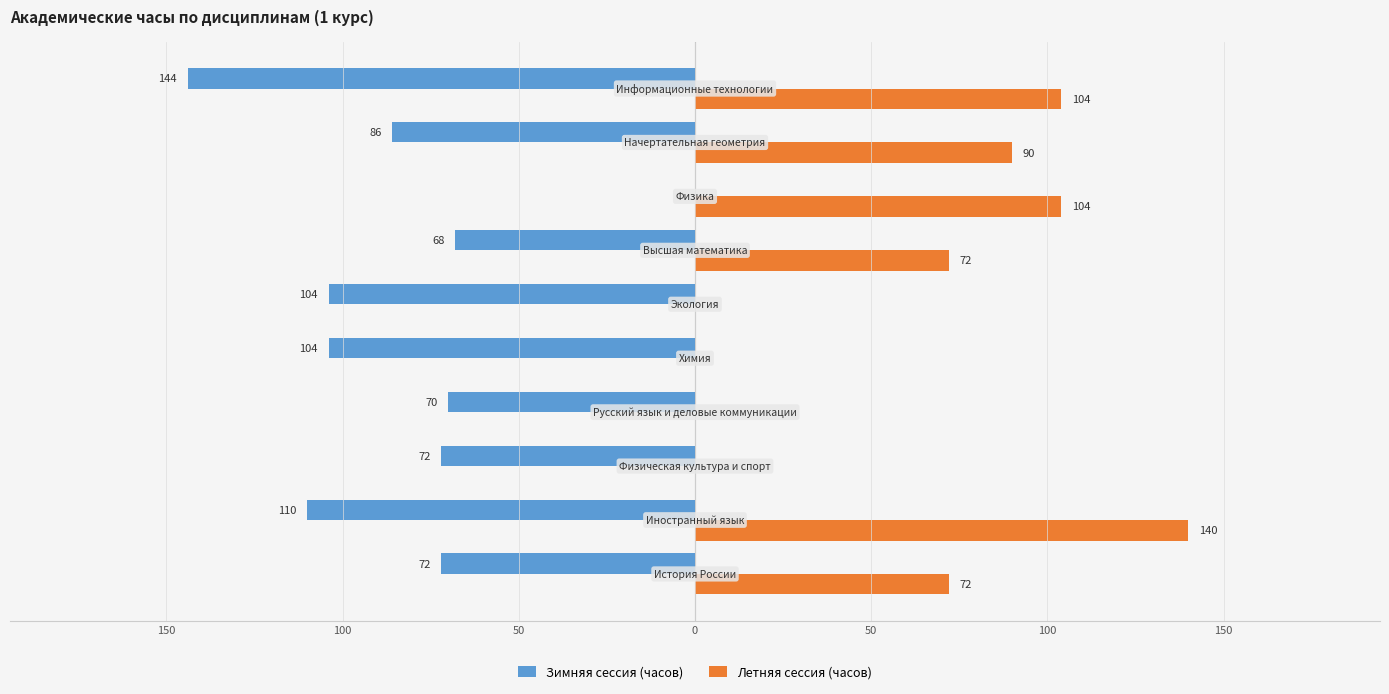

What are all the series names shown in the legend?

Зимняя сессия (часов), Летняя сессия (часов)